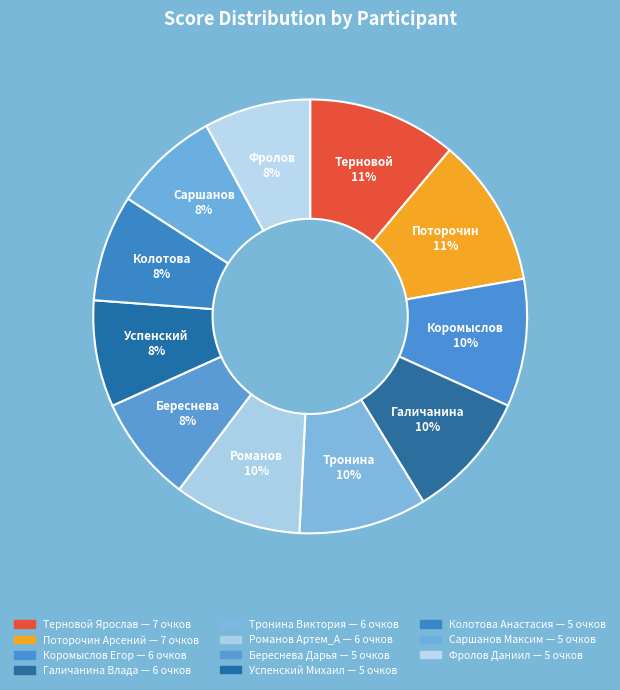

To the nearest percent, what is the average slice percentage?

9%